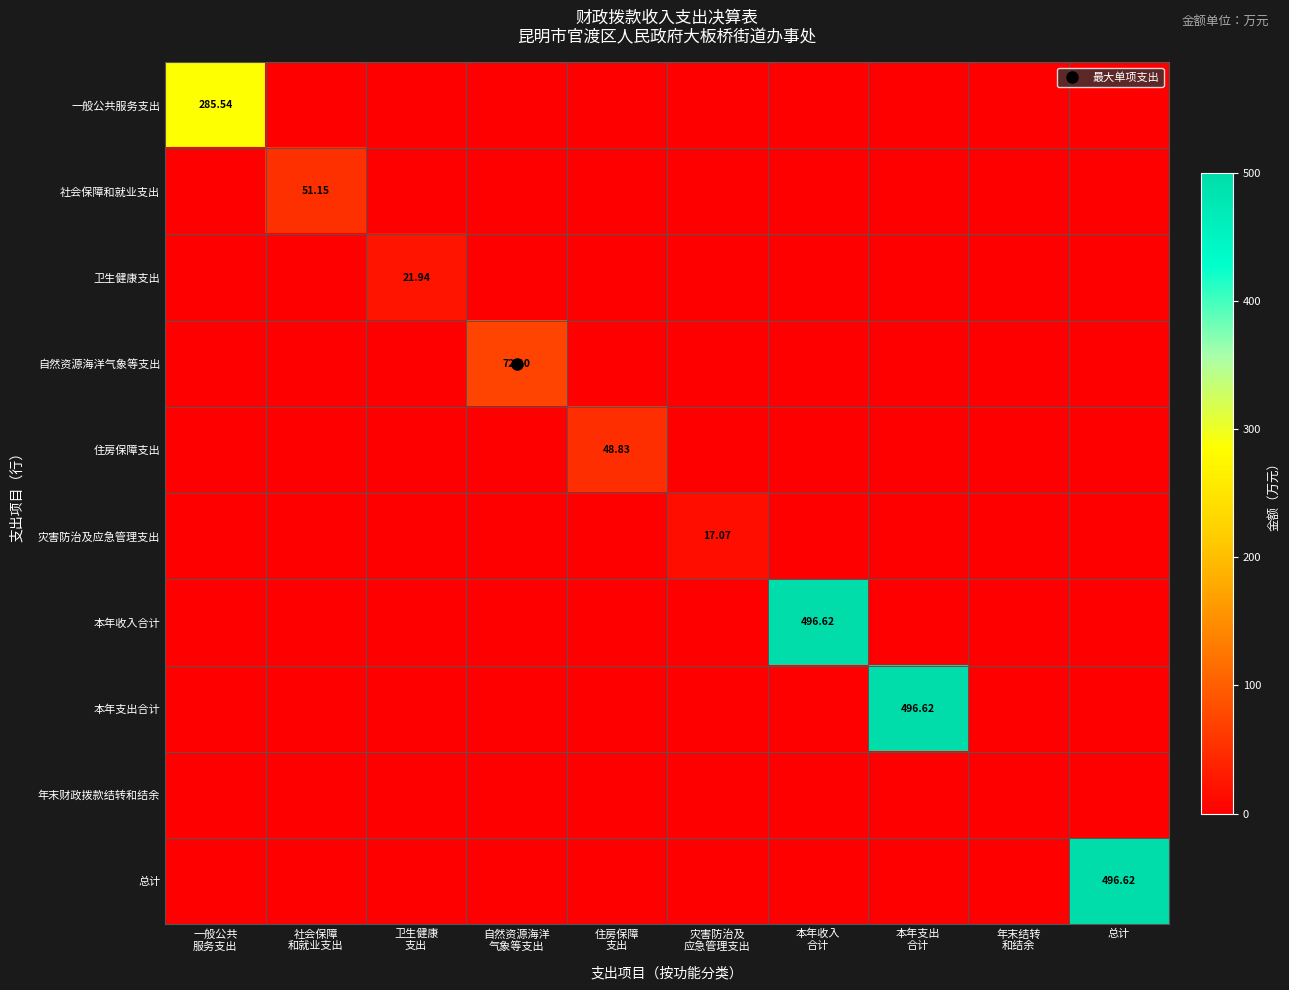

Is the value of 年末财政拨款结转和结余 at 社会保障 和就业支出 greater than the value of 卫生健康支出 at 住房保障 支出?

No